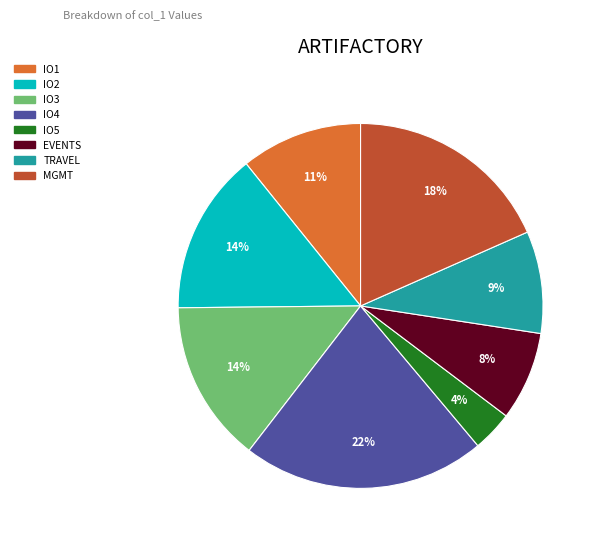

To the nearest percent, what is the difference between the largest and smallest slice percentages?

18%